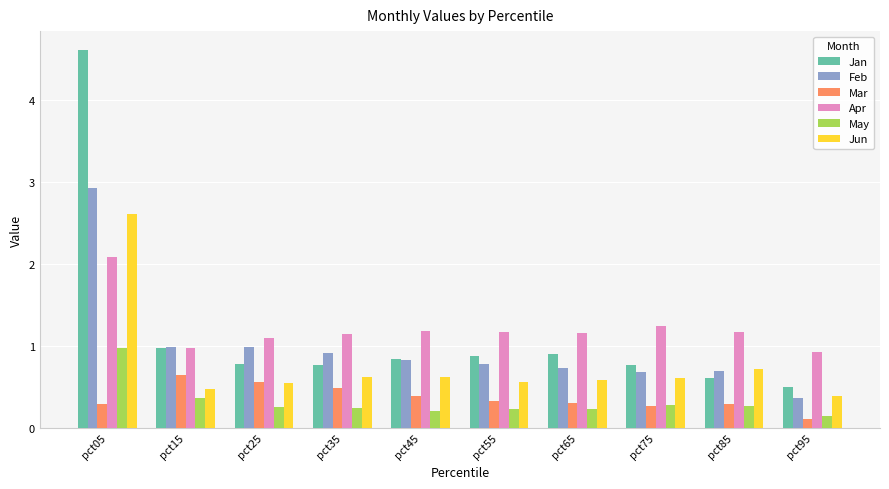

Which series has the largest range (max minus min)?

Jan